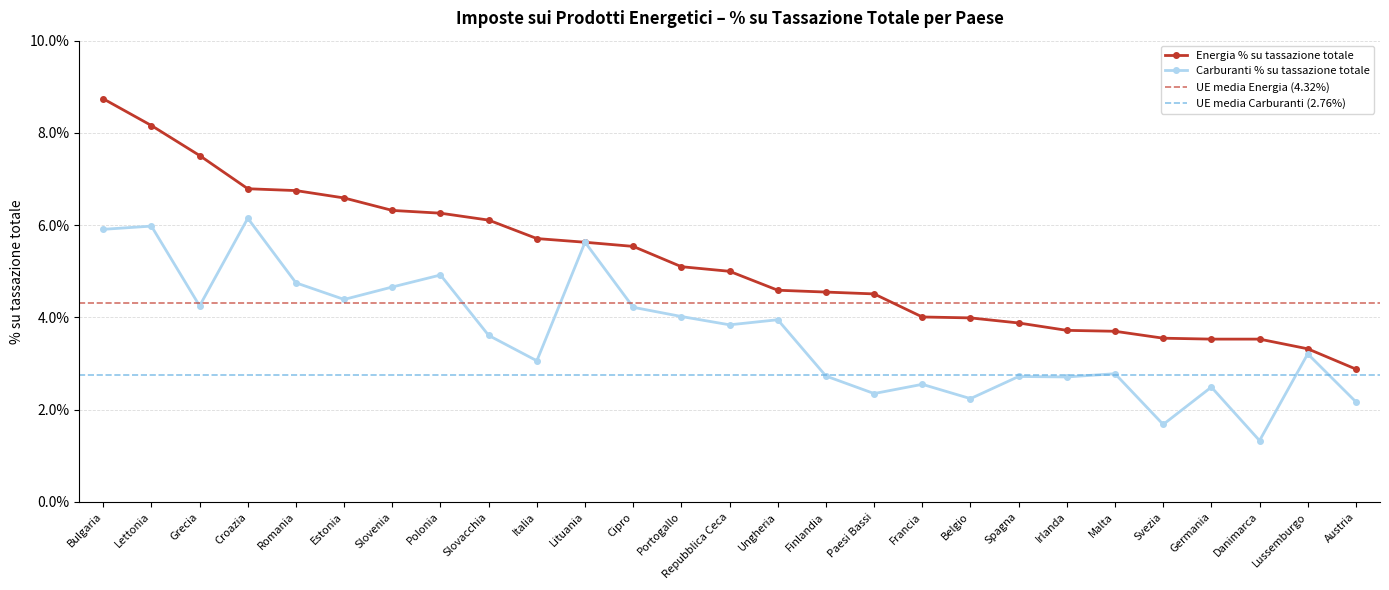

Which category has the lowest value across all series?

Danimarca